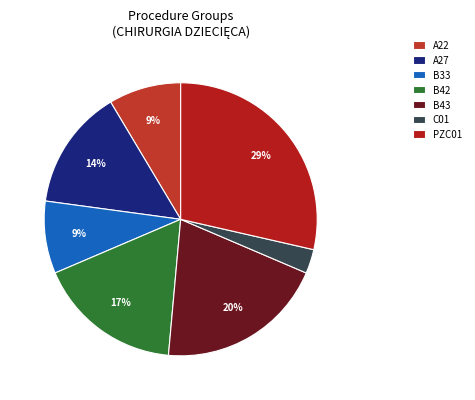

Is it true that B42 is 26% of the pie?

False